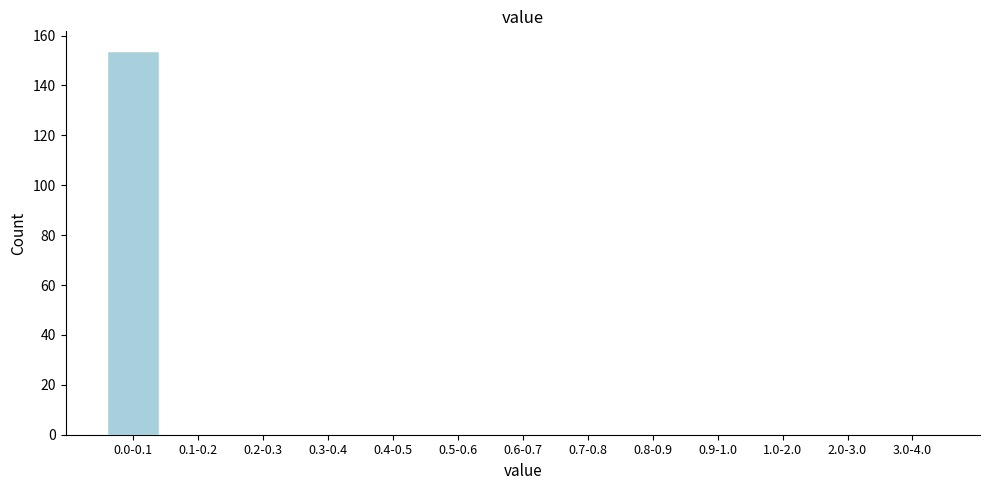

Reading left to right, extract all data points from this chart.

0.0-0.1=154	0.1-0.2=0	0.2-0.3=0	0.3-0.4=0	0.4-0.5=0	0.5-0.6=0	0.6-0.7=0	0.7-0.8=0	0.8-0.9=0	0.9-1.0=0	1.0-2.0=0	2.0-3.0=0	3.0-4.0=0